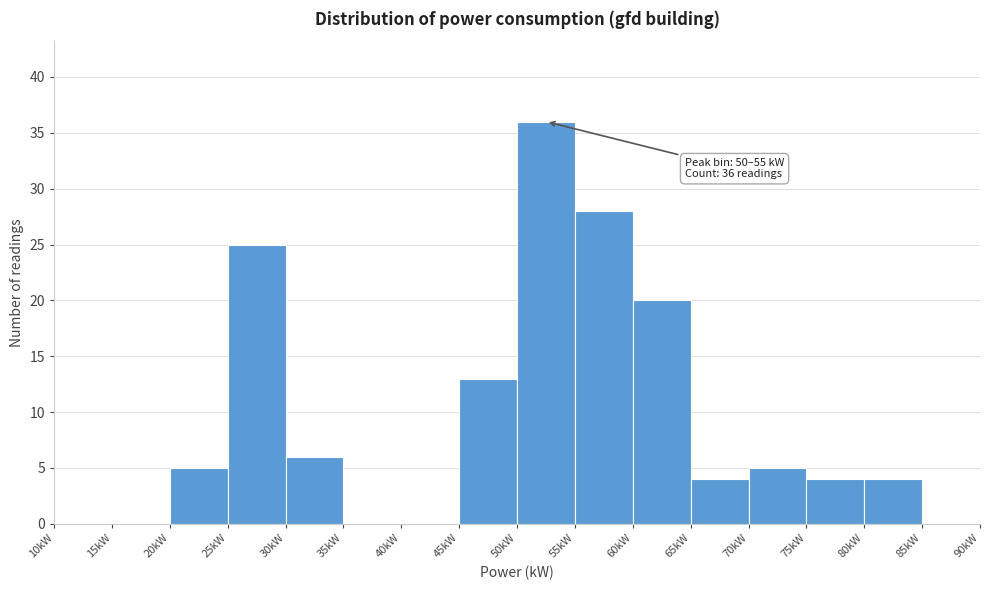

Which range on the x-axis has the tallest bar?

50 to 55